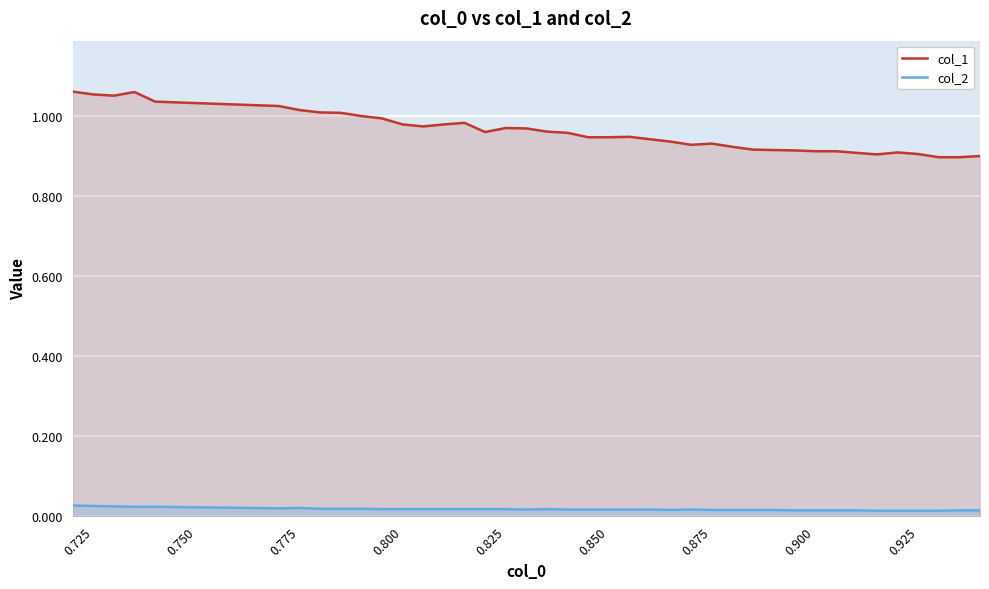

Reading left to right, transcribe all the data shown in this chart.

col_1: 1.1	1.1	1.1	1.1	1.0	1.0	1.0	1.0	1.0	1.0	1.0	1.0	1.0	1.0	1.0	1.0	1.0	1.0	1.0	1.0	0.9	0.9	0.9	0.9	0.9	0.9	0.9	0.9	0.9	0.9	0.9	0.9	0.9	0.9	0.9	0.9	0.9	0.9	0.9	0.9
col_2: 0.0	0.0	0.0	0.0	0.0	0.0	0.0	0.0	0.0	0.0	0.0	0.0	0.0	0.0	0.0	0.0	0.0	0.0	0.0	0.0	0.0	0.0	0.0	0.0	0.0	0.0	0.0	0.0	0.0	0.0	0.0	0.0	0.0	0.0	0.0	0.0	0.0	0.0	0.0	0.0